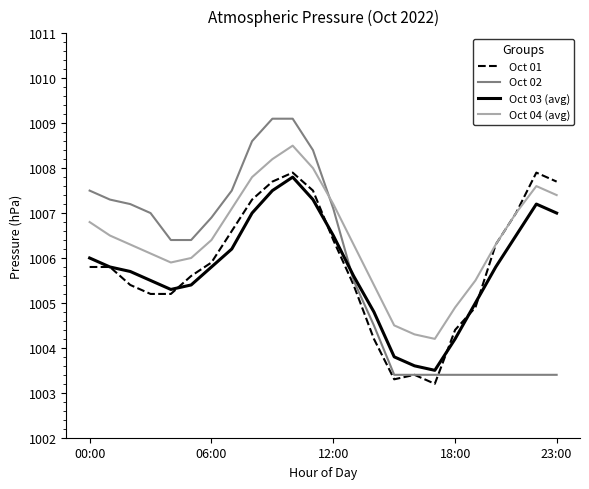

Reading left to right, what are all the values shown in this chart?

Oct 01: 1005.8	1005.8	1005.4	1005.2	1005.2	1005.6	1005.9	1006.6	1007.3	1007.7	1007.9	1007.5	1006.4	1005.4	1004.2	1003.3	1003.4	1003.2	1004.4	1004.9	1006.3	1007.0	1007.9	1007.7
Oct 02: 1007.5	1007.3	1007.2	1007.0	1006.4	1006.4	1006.9	1007.5	1008.6	1009.1	1009.1	1008.4	1007.1	1005.5	1004.5	1003.4	1003.4	1003.4	1003.4	1003.4	1003.4	1003.4	1003.4	1003.4
Oct 03 (avg): 1006.0	1005.8	1005.7	1005.5	1005.3	1005.4	1005.8	1006.2	1007.0	1007.5	1007.8	1007.3	1006.5	1005.6	1004.8	1003.8	1003.6	1003.5	1004.2	1005.0	1005.8	1006.5	1007.2	1007.0
Oct 04 (avg): 1006.8	1006.5	1006.3	1006.1	1005.9	1006.0	1006.4	1007.1	1007.8	1008.2	1008.5	1008.0	1007.2	1006.3	1005.4	1004.5	1004.3	1004.2	1004.9	1005.5	1006.3	1007.0	1007.6	1007.4